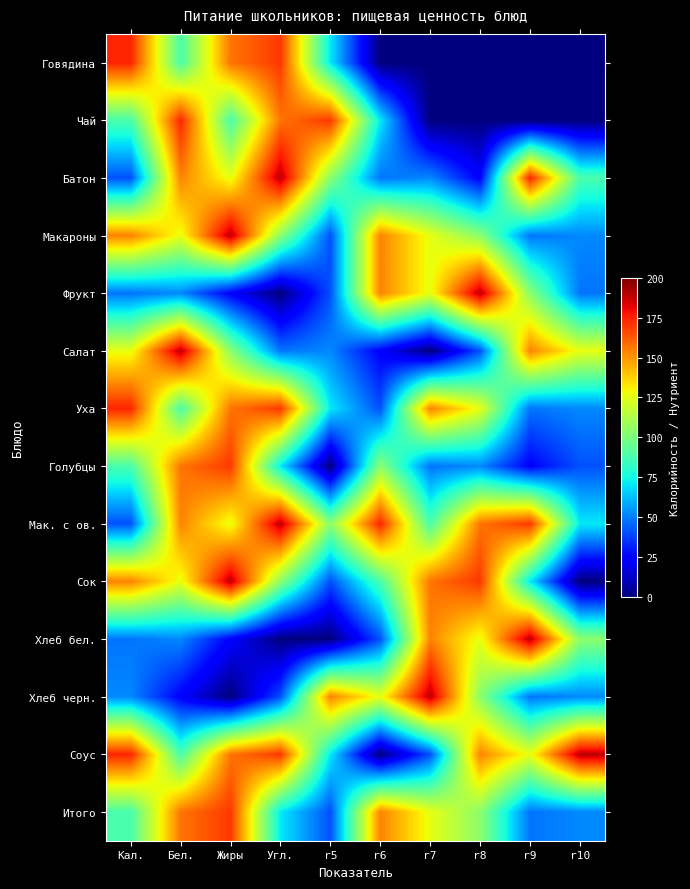

List the series in order of their peak value, highest first.

Батон, Макароны, Фрукт, Салат, Мак. с ов., Сок, Хлеб бел., Хлеб черн., Соус, Говядина, Чай, Уха, Голубцы, Итого